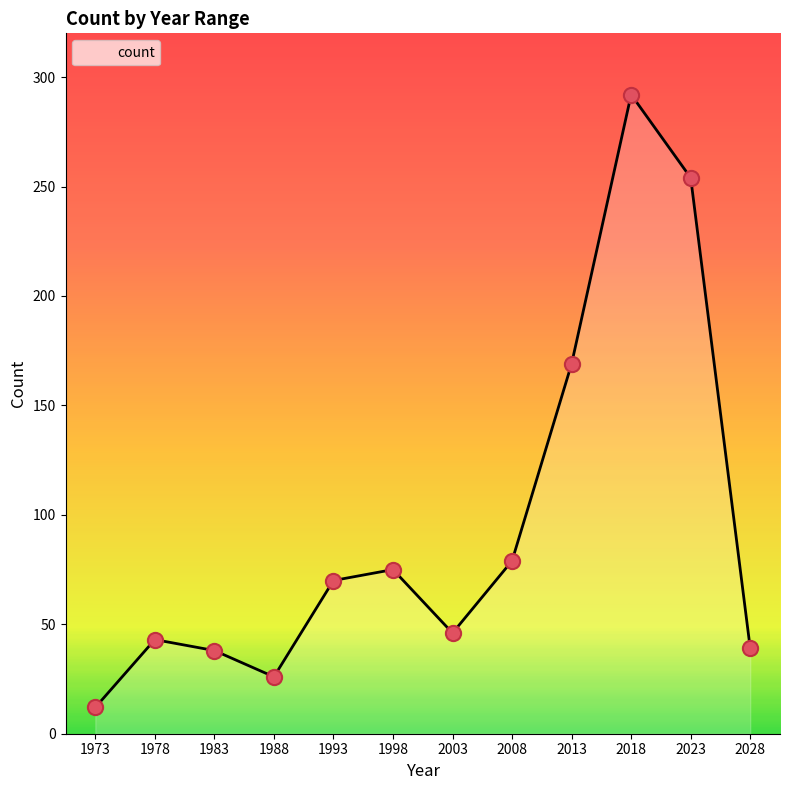

Which has a higher value, 1988 or 1998?

1998